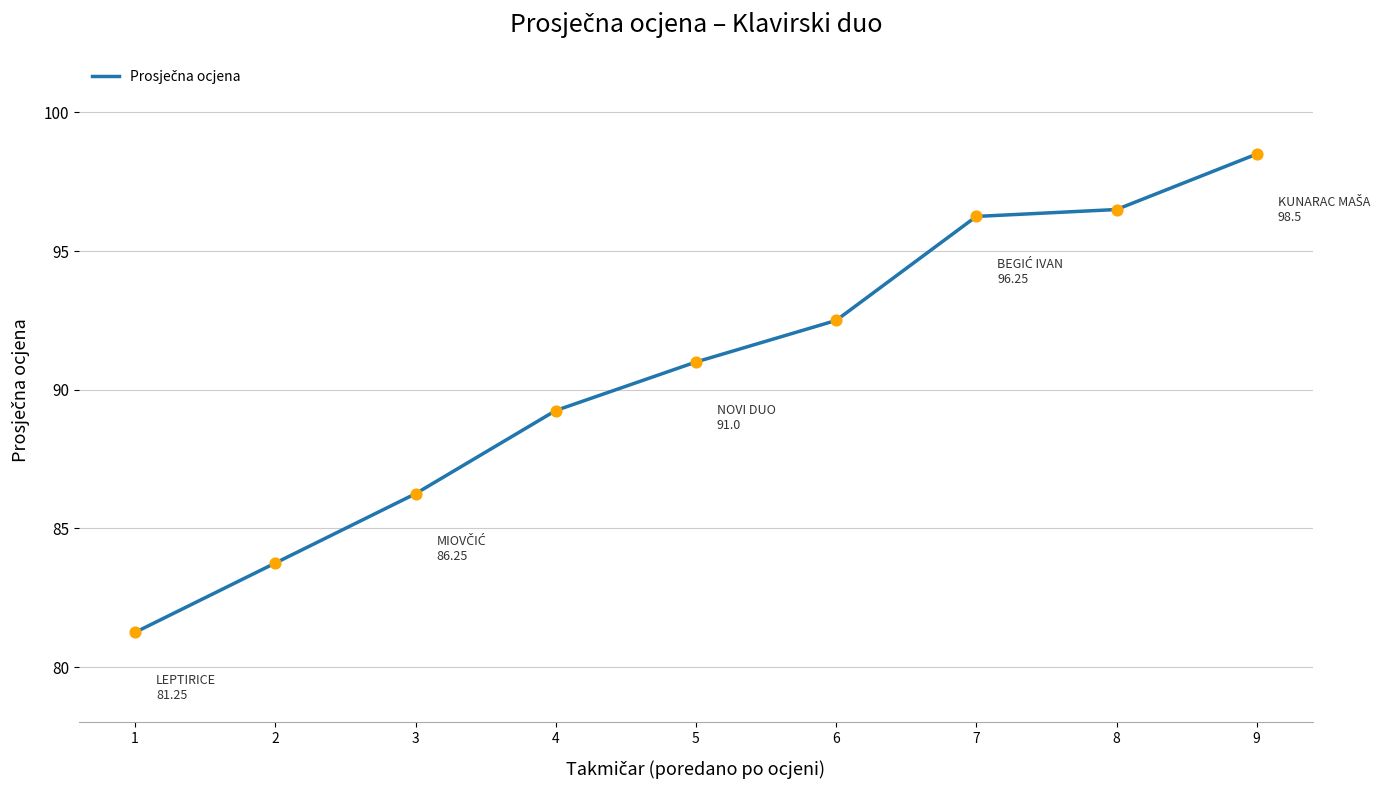

Approximately how many times larger is the value at 5 compared to 6?

1.0